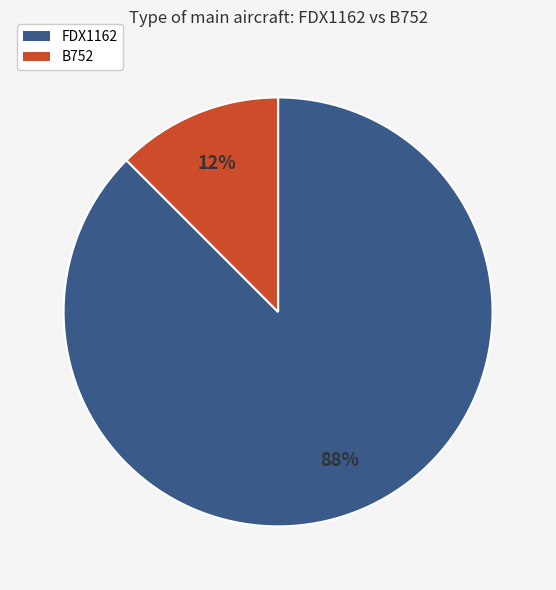

The B752 slice represents 12% of the pie. True or false?

True